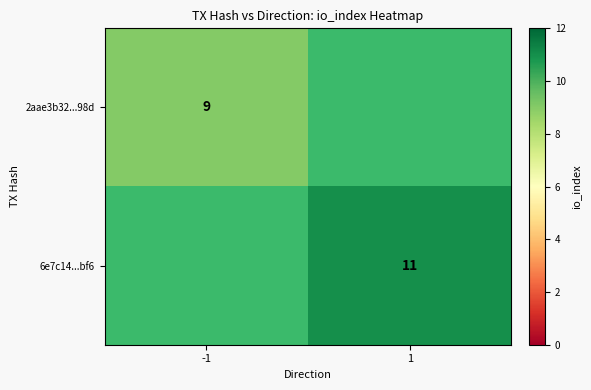

Is it true that 6e7c14...bf6 equals 6.4 at 1?

False